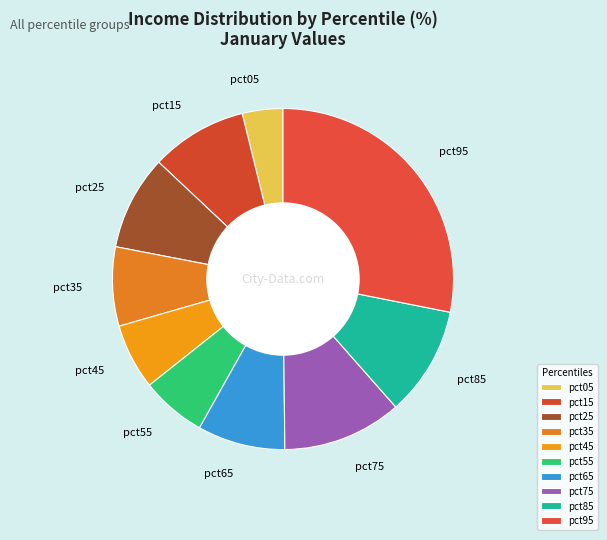

True or false: pct95 accounts for 43% of the total.

False